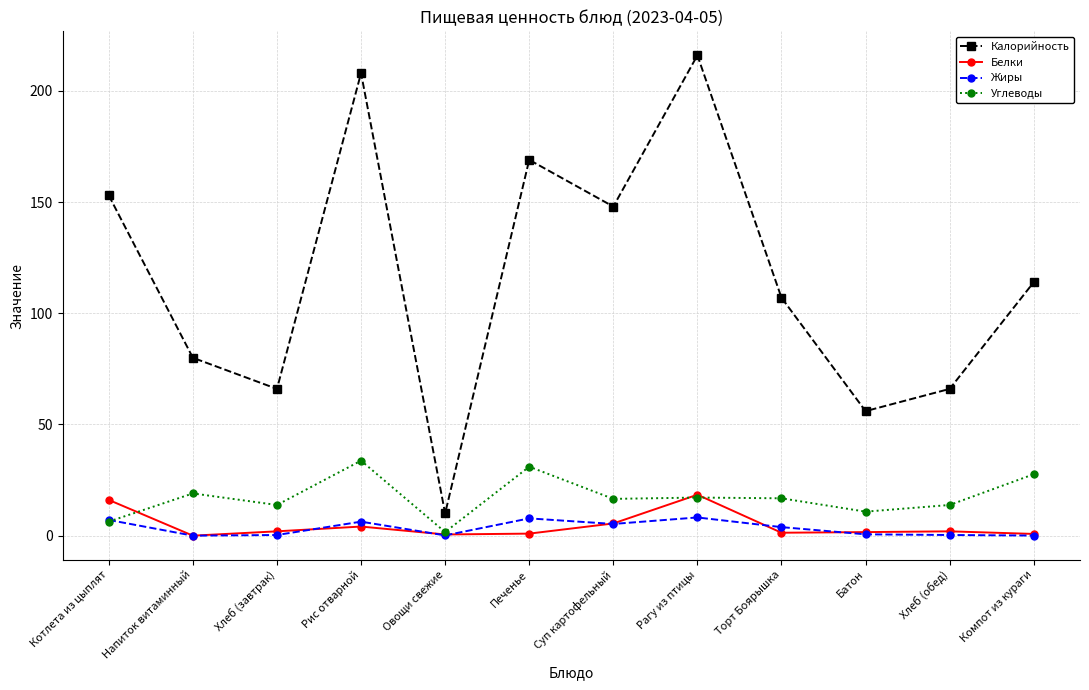

How many lines are shown in the chart?

4